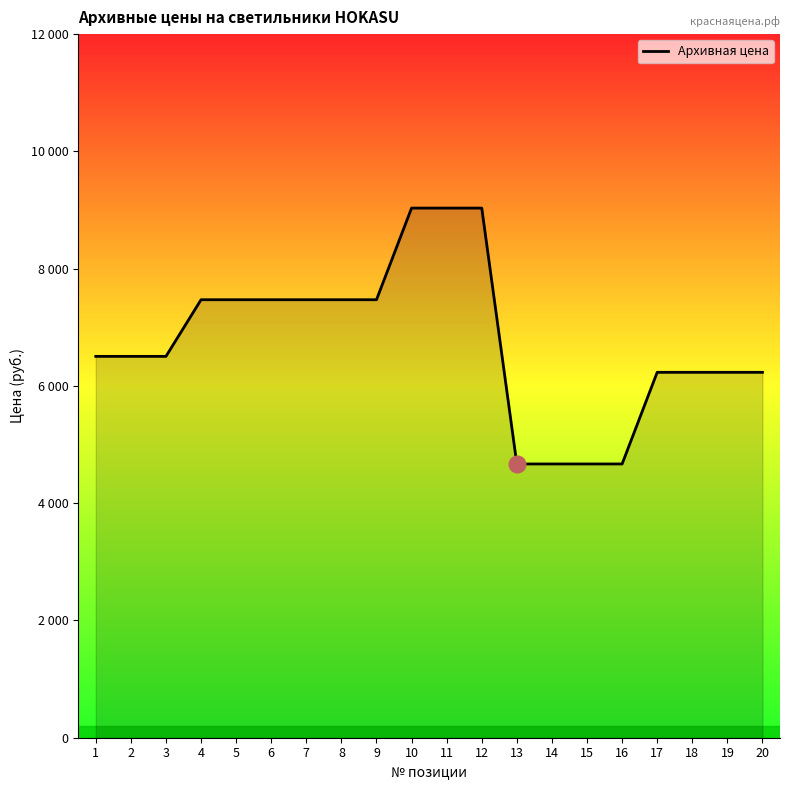

What is the value of the 10th point from the left?

9033